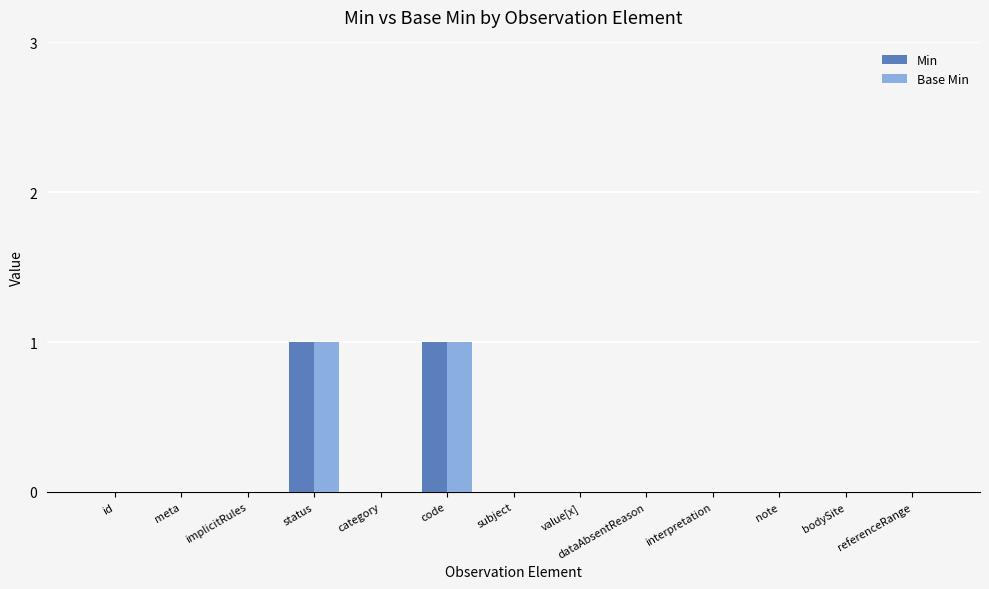

Are the bars grouped side by side (vs. stacked)?

Yes